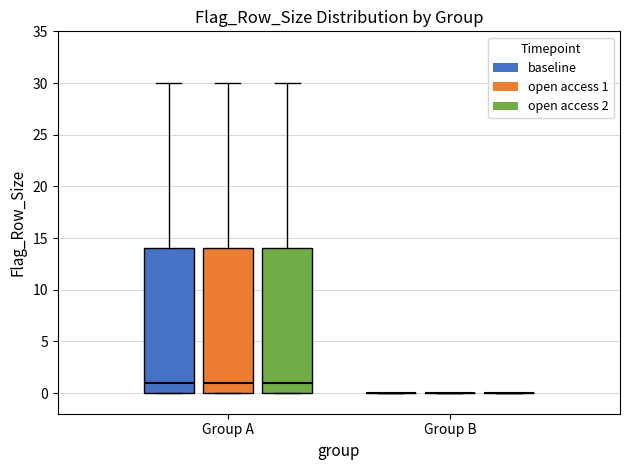

Reading left to right, read every box against the y-axis: the position of its median line, the range the box covers, and the ends of its whiskers. The values are not printed on the chart, so give them approximately, as read against the axis.

Group A (baseline): median 1, box 0 to 14, whiskers 0 to 30
Group A (open access 1): median 1, box 0 to 14, whiskers 0 to 30
Group A (open access 2): median 1, box 0 to 14, whiskers 0 to 30
Group B (baseline): box collapsed to a line at 0, whiskers 0 to 0
Group B (open access 1): box collapsed to a line at 0, whiskers 0 to 0
Group B (open access 2): box collapsed to a line at 0, whiskers 0 to 0